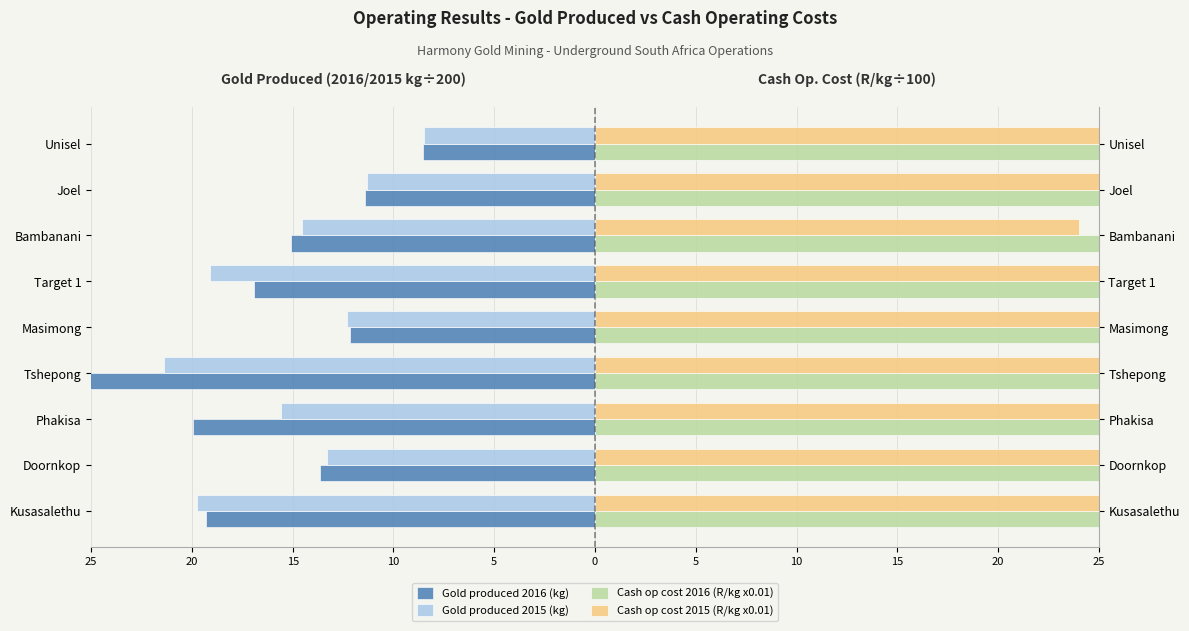

The Cash op cost 2015 (R/kg x0.01) series shows 55.7 at Phakisa. True or false?

False